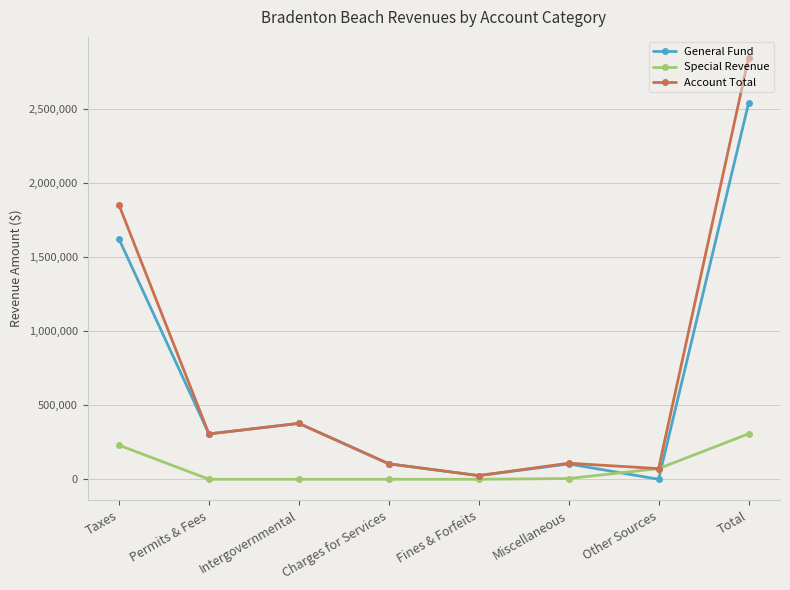

At which category is the sum across all series the highest?

Total